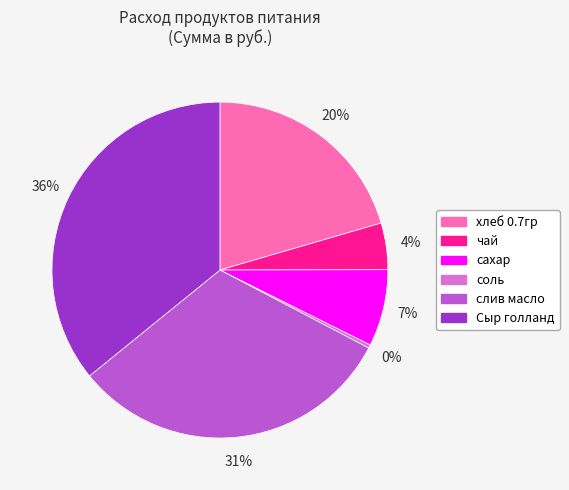

To the nearest percent, what is the difference between the соль and сахар slice percentages?

7%